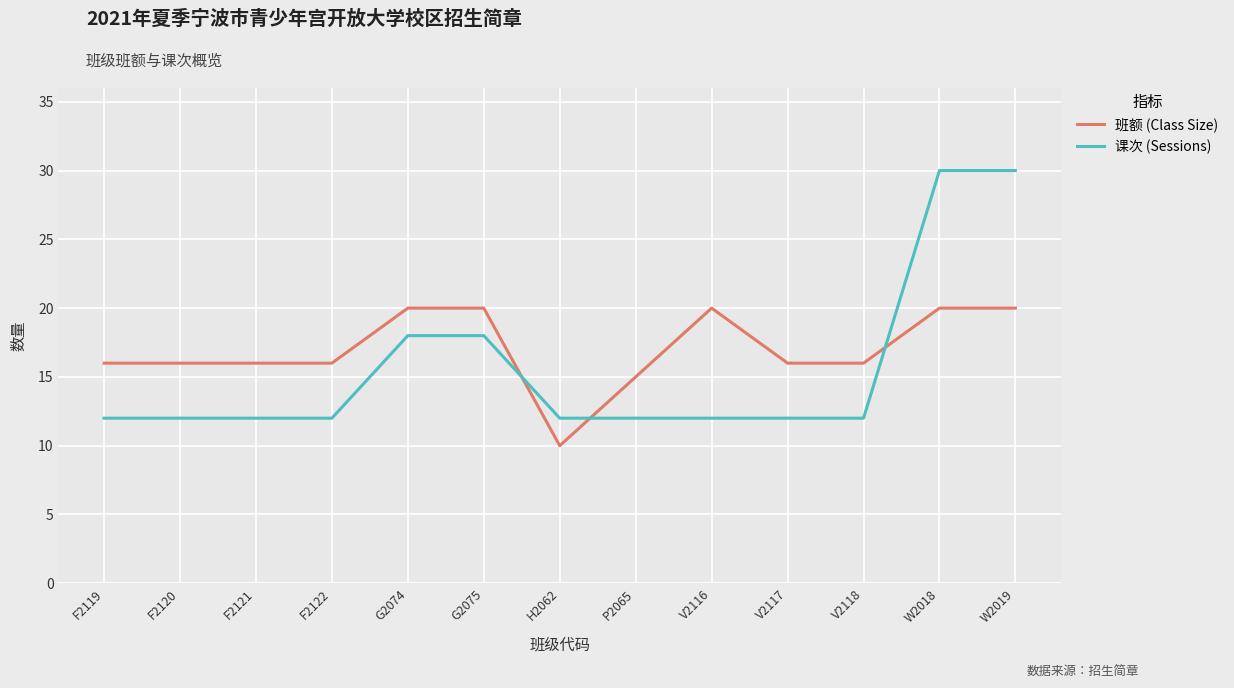

Which series has the largest range (max minus min)?

课次 (Sessions)